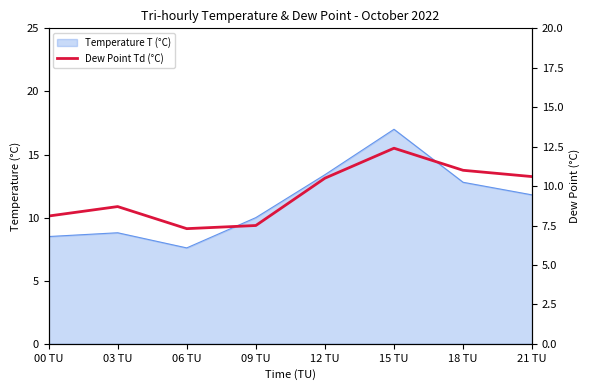

How many lines are shown in the chart?

1